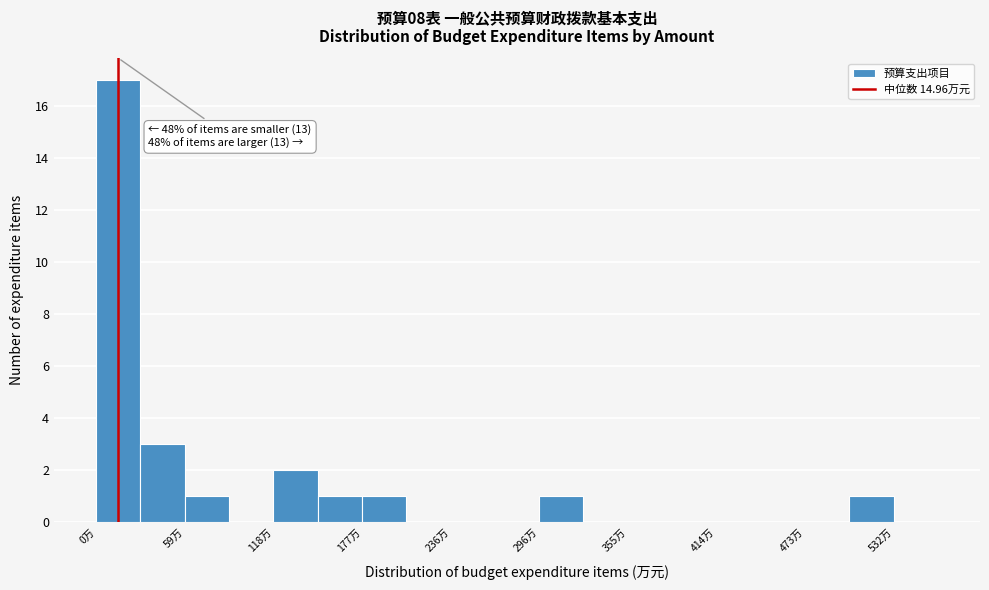

Around what value on the x-axis is the tallest bar? Give the approximate position of its centre, as read against the axis.

10